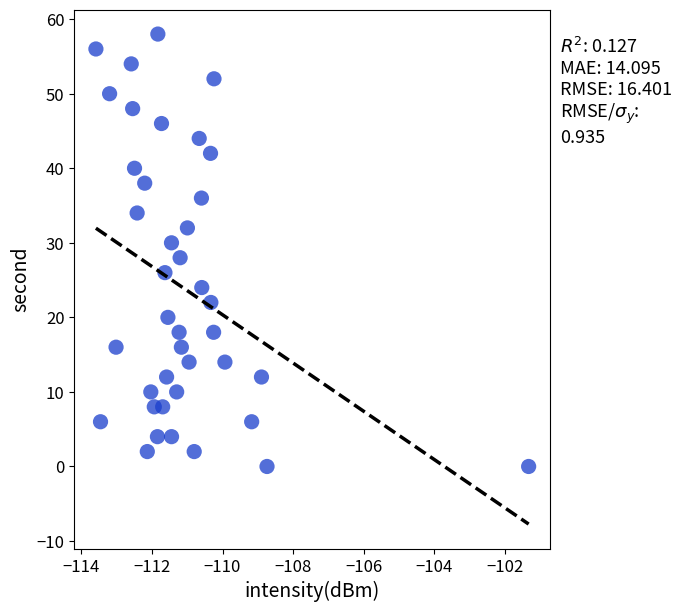

What is the range of Y values (max minus min)?

58